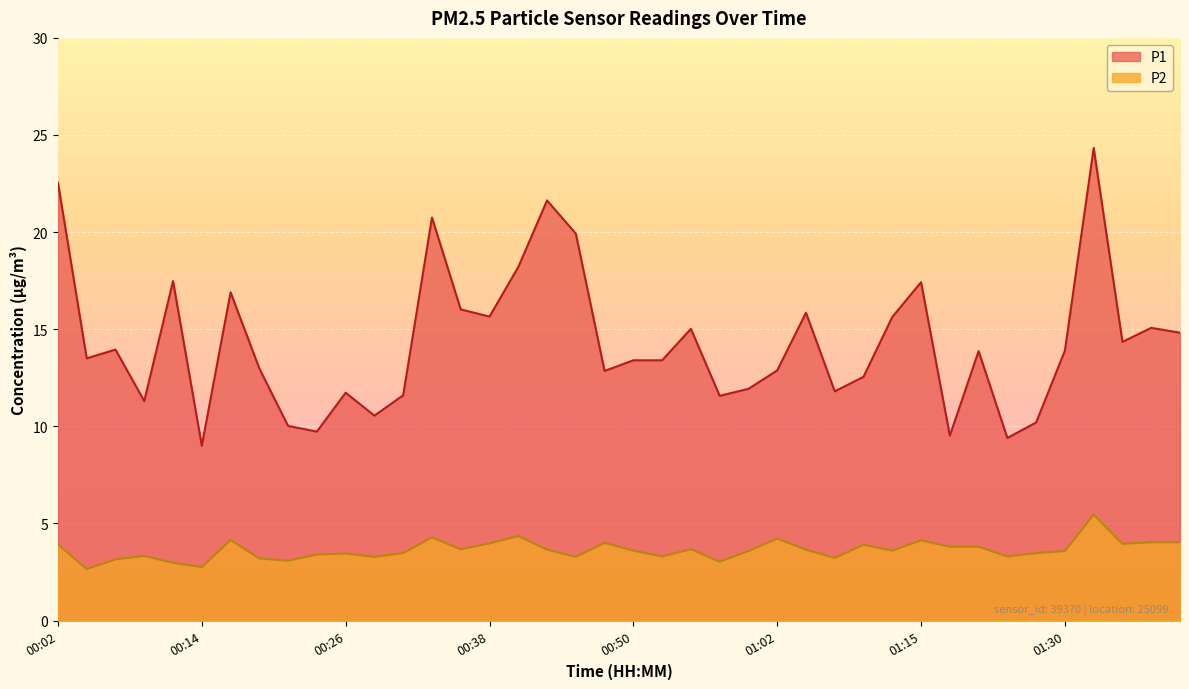

Does the chart display data point markers on the line(s)?

No